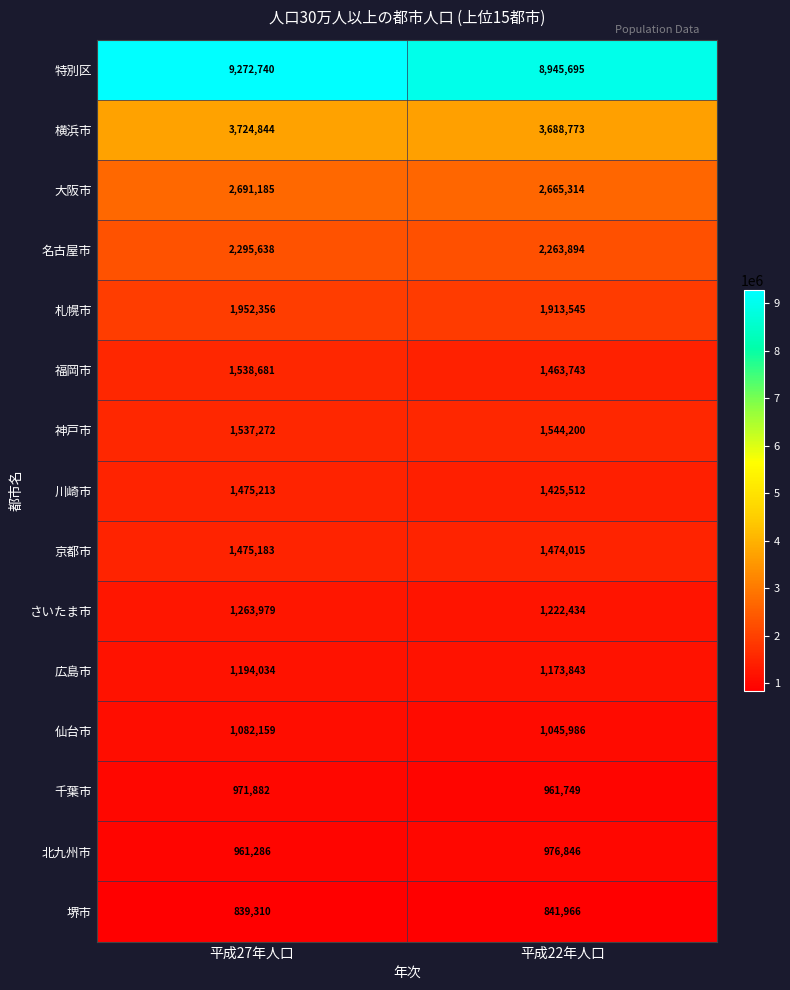

Which series changed the most between 平成27年人口 and 平成22年人口?

特別区